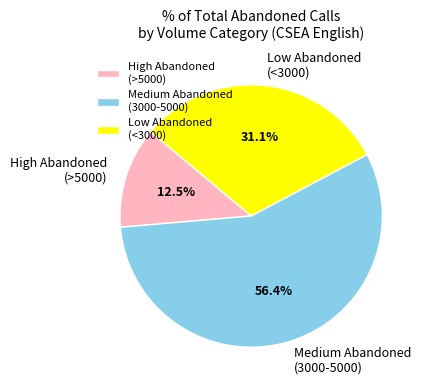

How many segments does this pie chart have?

3